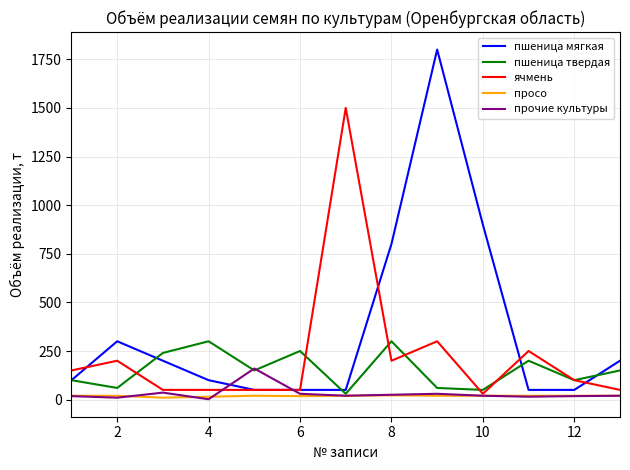

Which series has the largest range (max minus min)?

пшеница мягкая